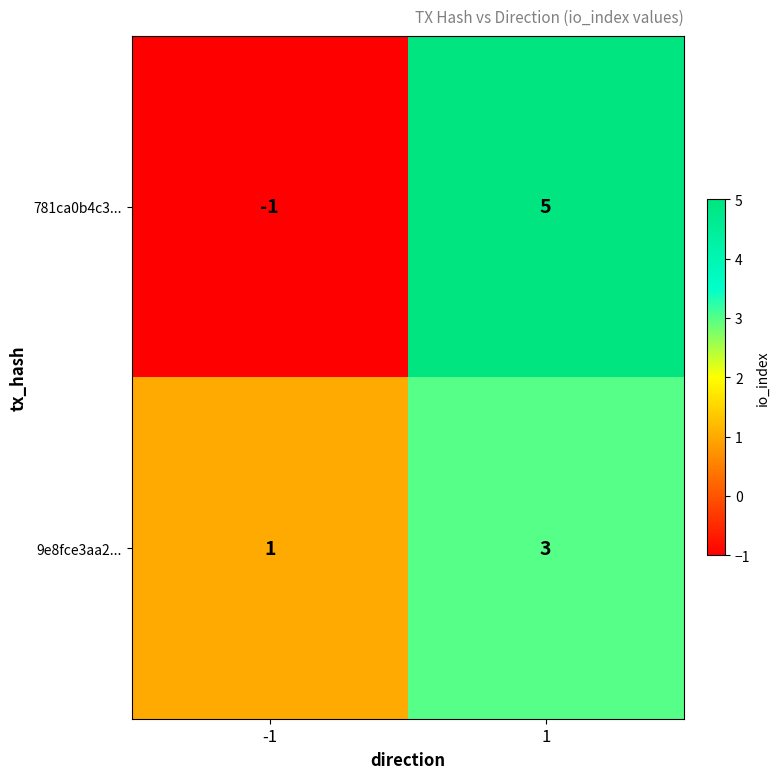

Which series has the widest spread of values?

781ca0b4c3...